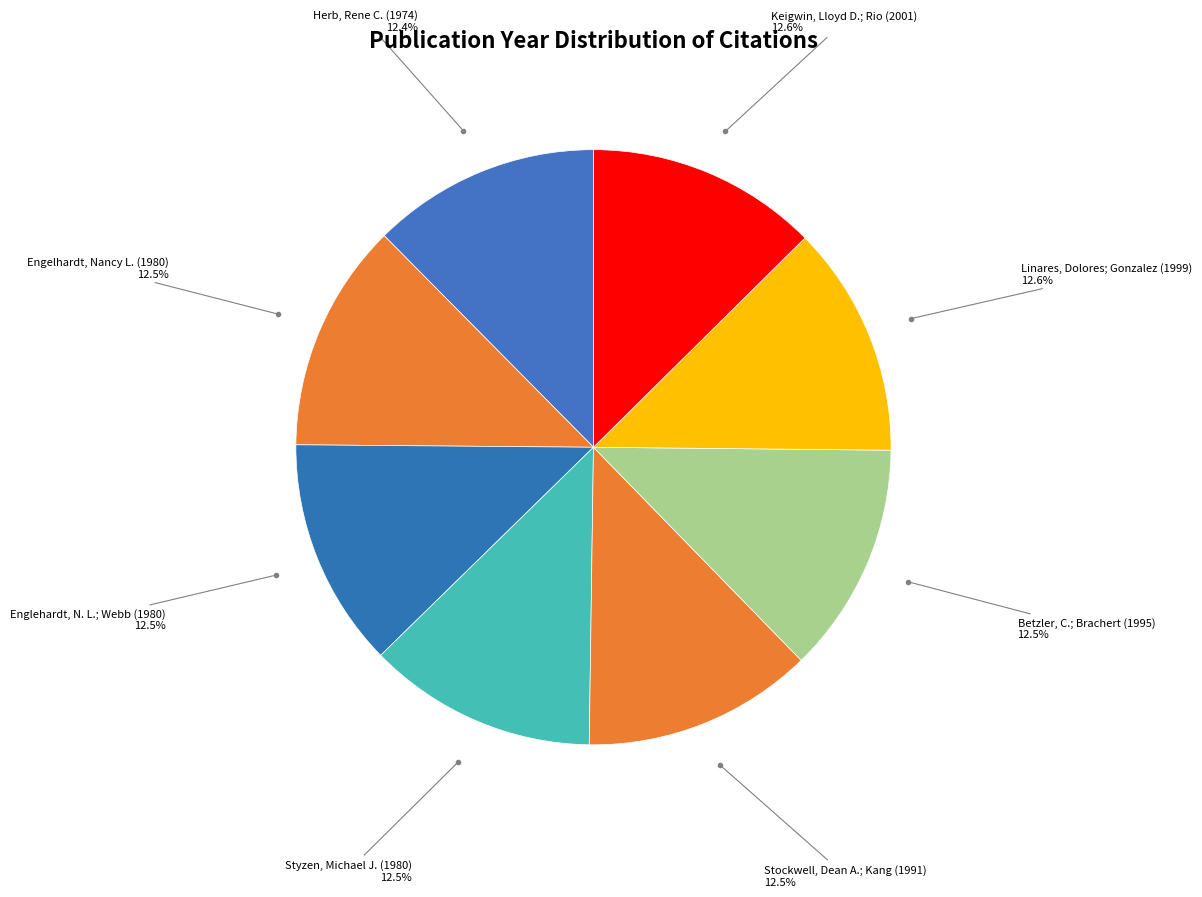

What percentage do Betzler, C.; Brachert (1995) and Linares, Dolores; Gonzalez (1999) together represent?

25.1%